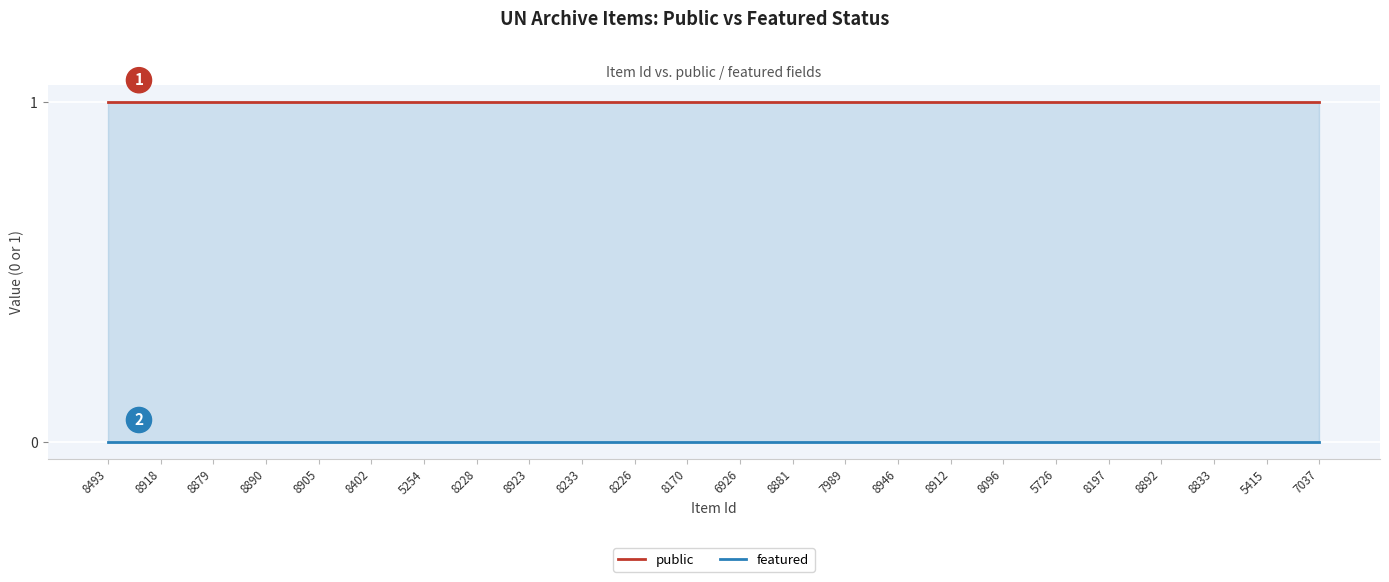

How many distinct data groups are displayed?

2